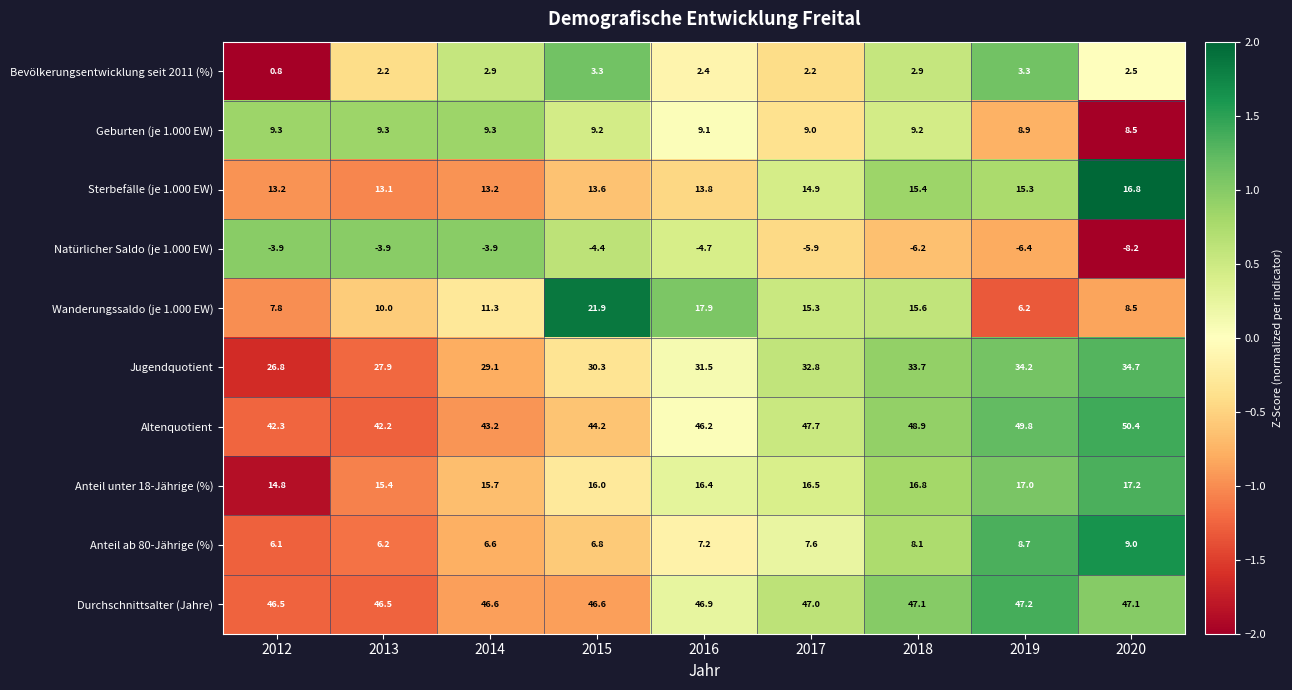

At which category does the chart reach its minimum across all series?

2020